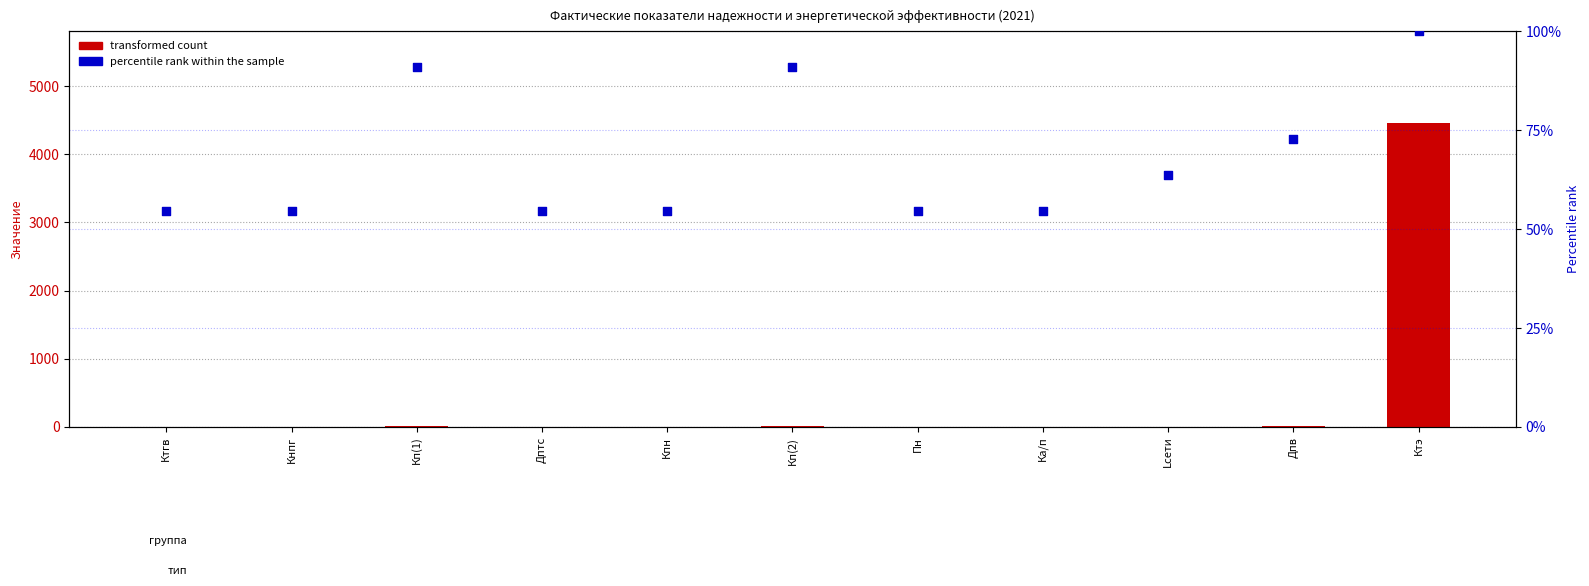

Is the value of transformed count at Ка/п greater than the value of percentile rank within the sample at Кп(2)?

No